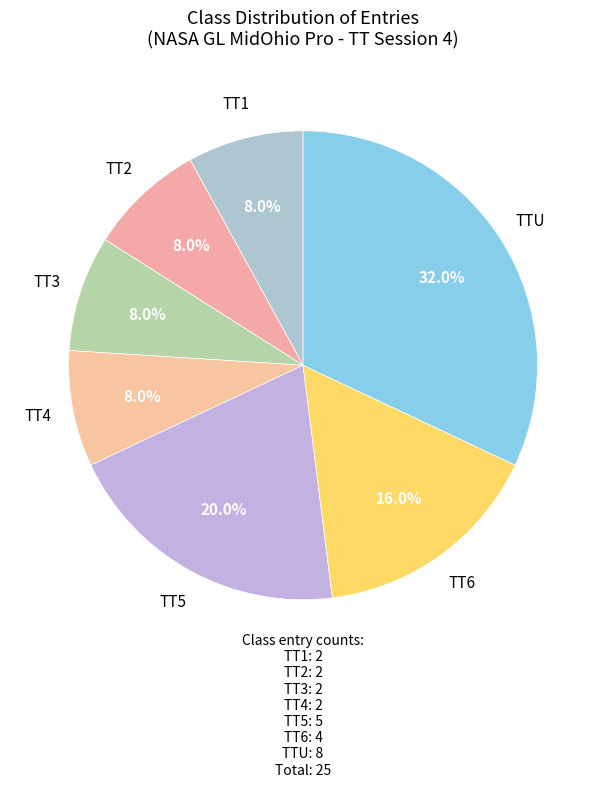

What percentage is the TT5 slice, to the nearest percent?

20%